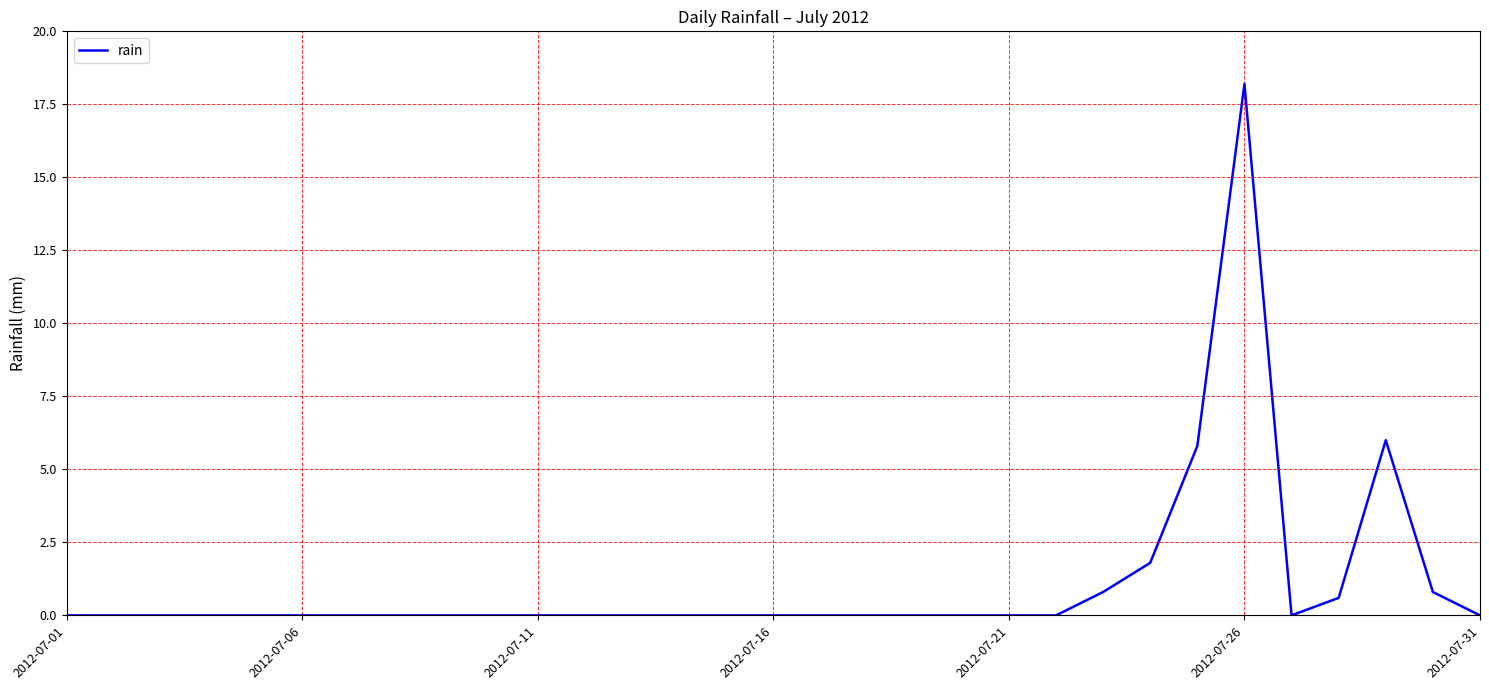

What is the difference between the maximum and minimum values?

18.2